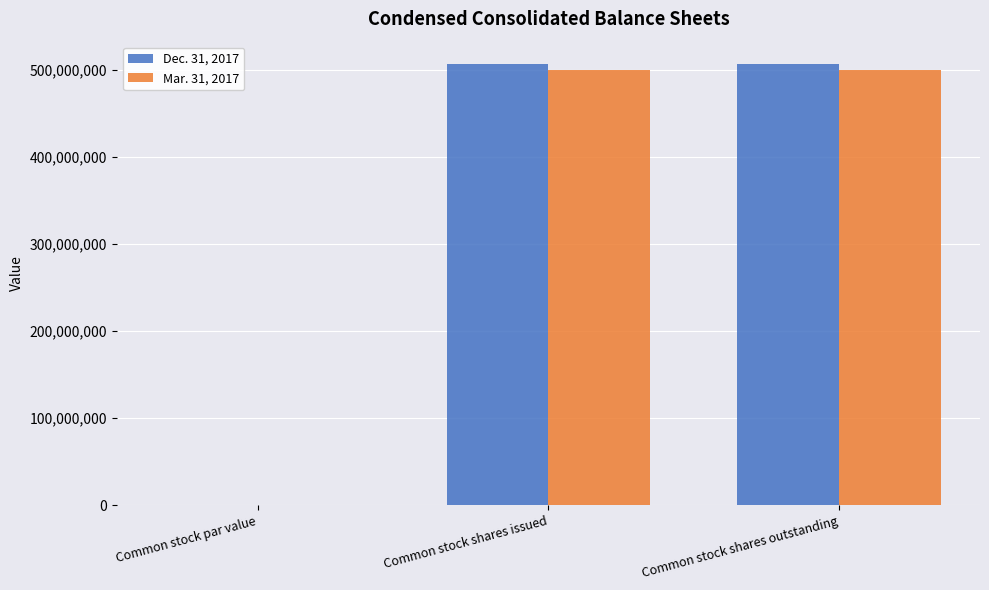

What is the total value across all series at Common stock shares issued?

1006920000.0